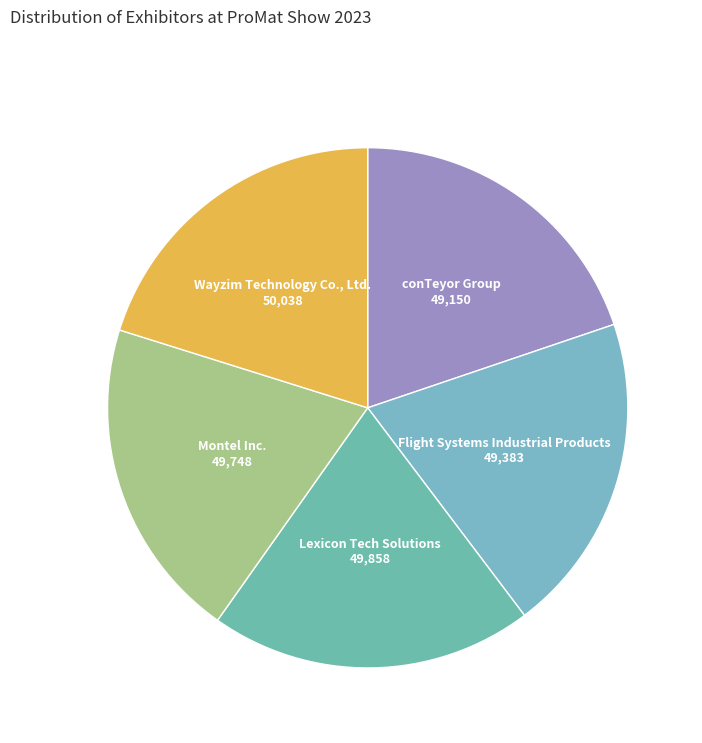

Does Montel Inc. account for over 50% of the chart?

No